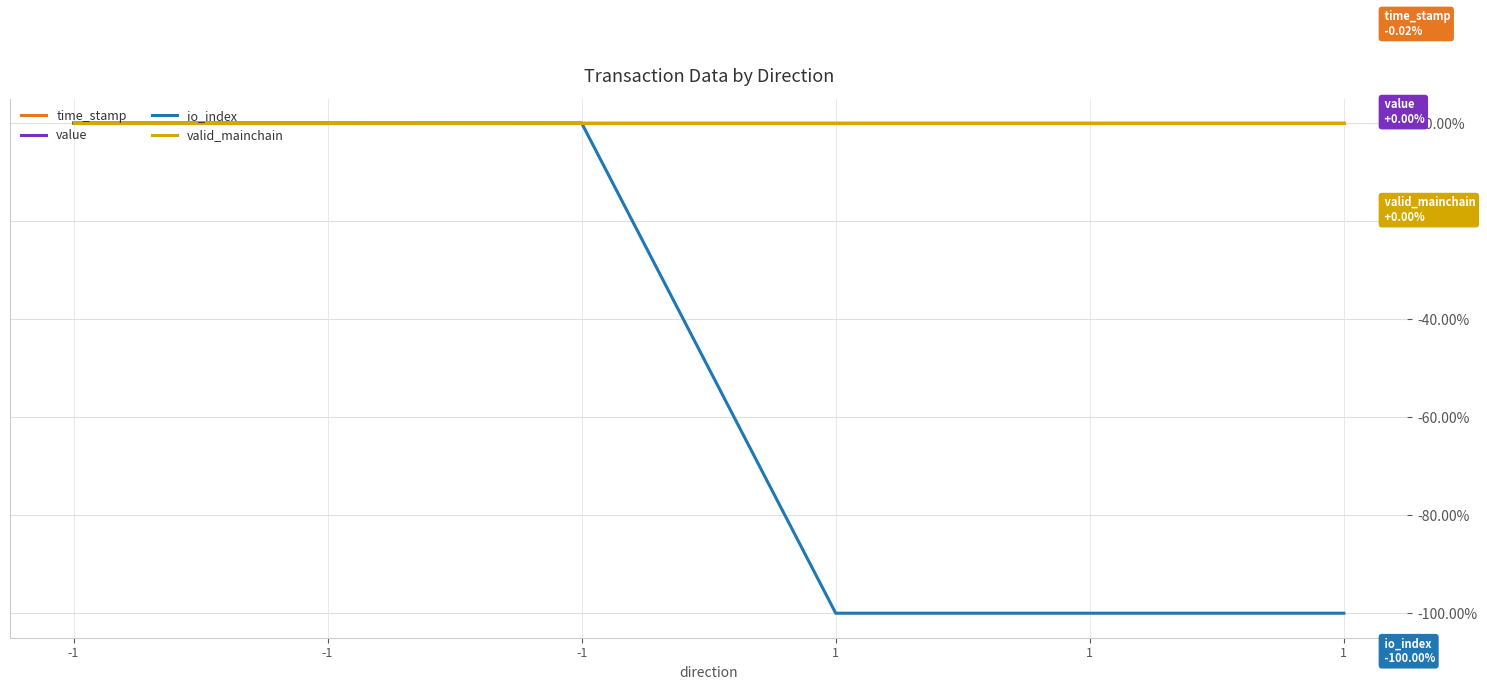

Which label corresponds to the largest value in the chart?

-1